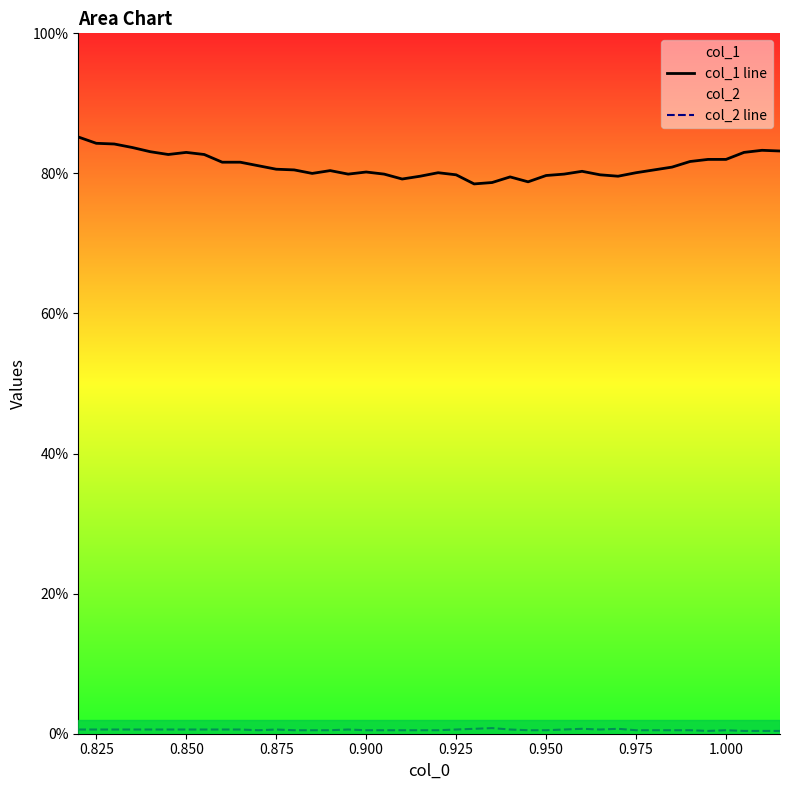

List the series in order of their overall mean, lowest first.

col_2 line, col_1 line